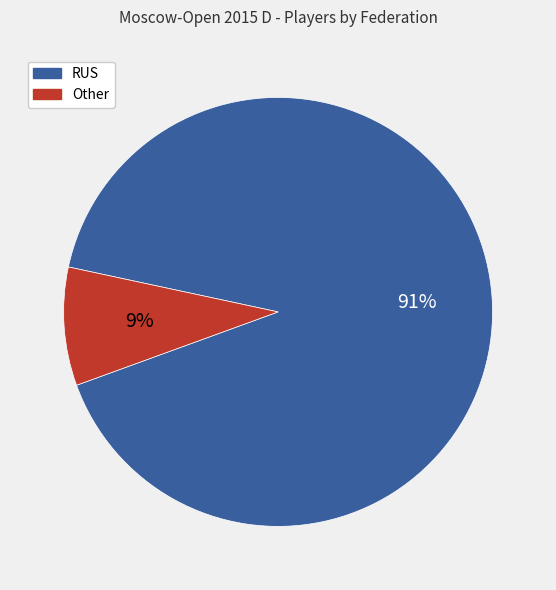

What is the largest slice in the pie chart?

RUS